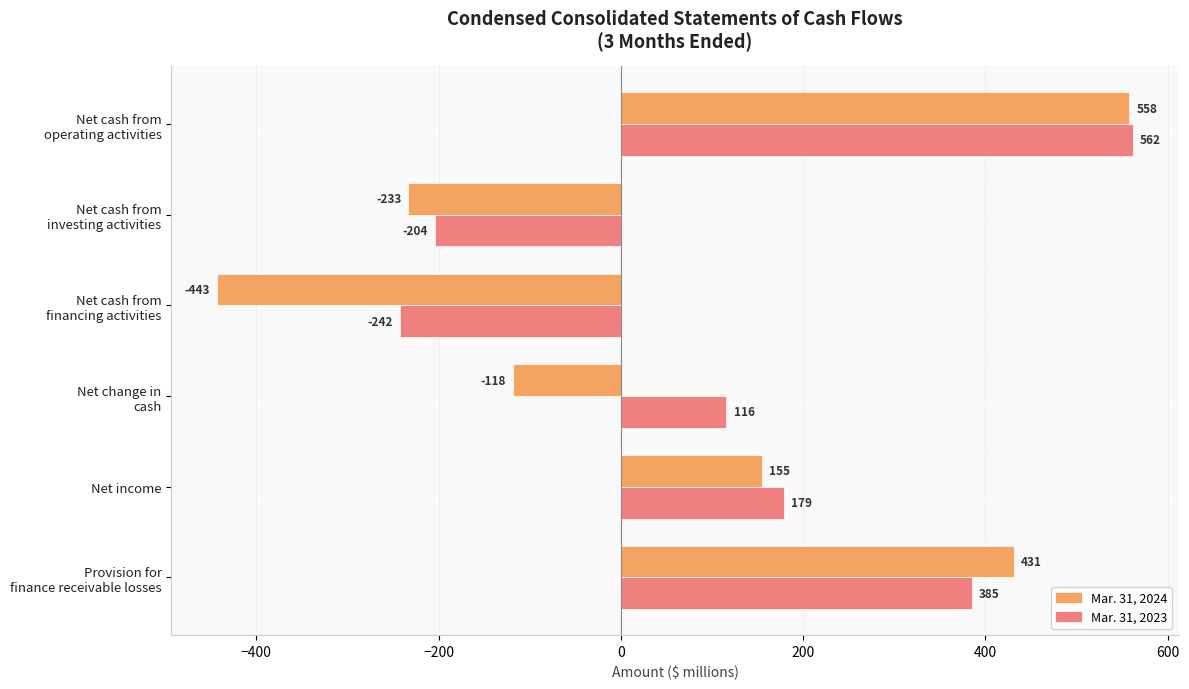

What is the average value of the Mar. 31, 2024 series?

58